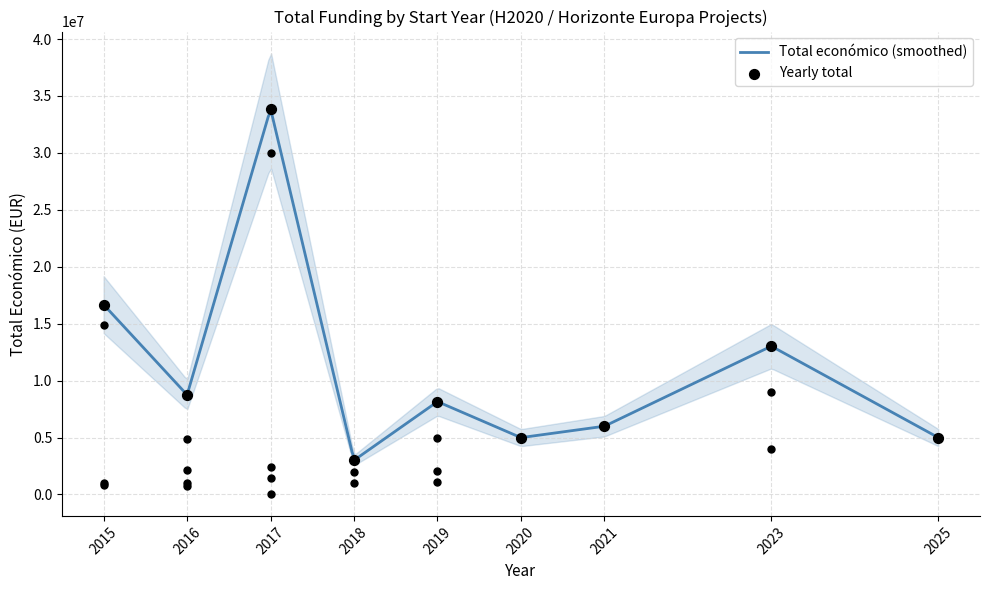

What is the lowest value of the Total económico (smoothed) series?

3055105.6